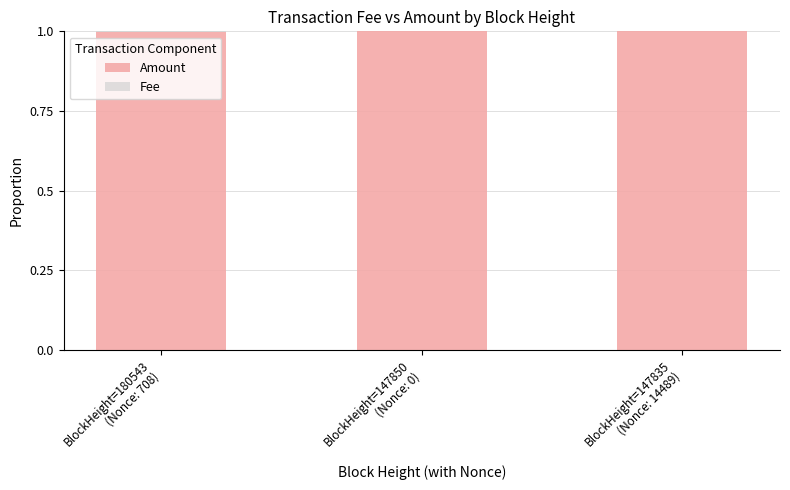

What is the sum of all Amount values?

3.0